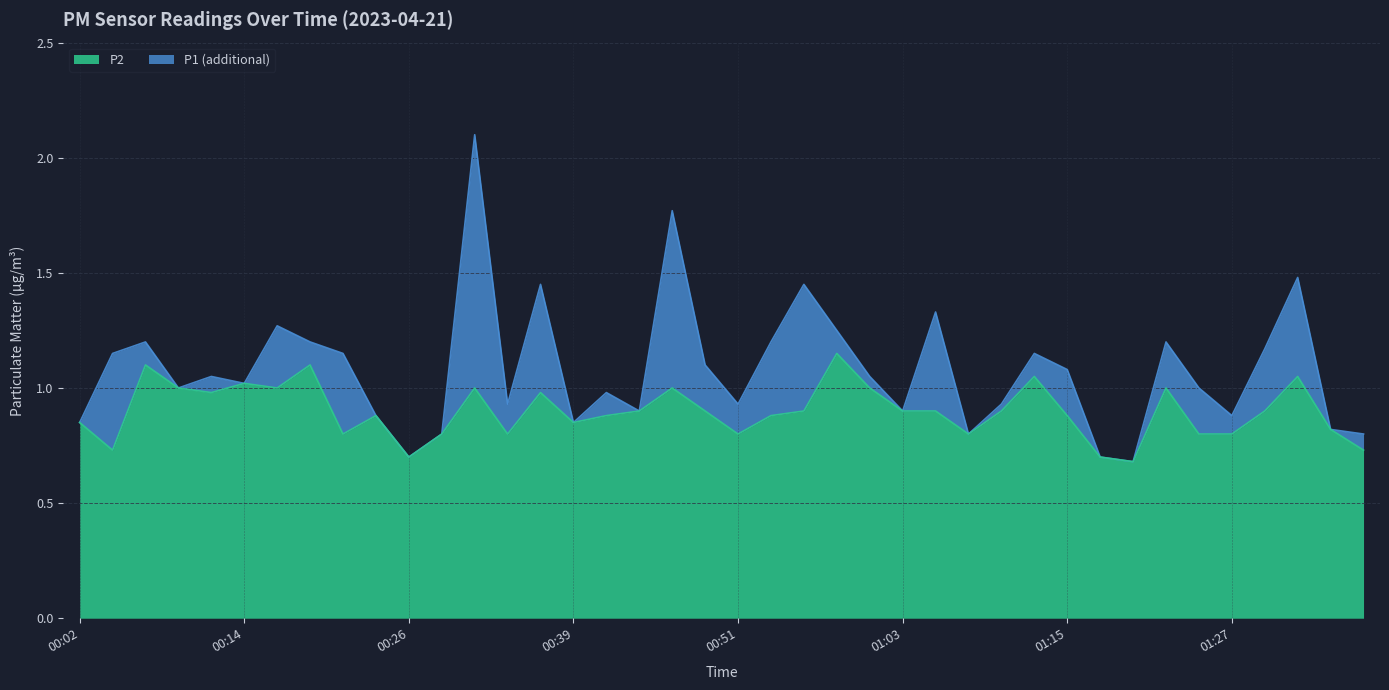

What is the difference between the P2 values at 01:08 and 00:41?

0.1